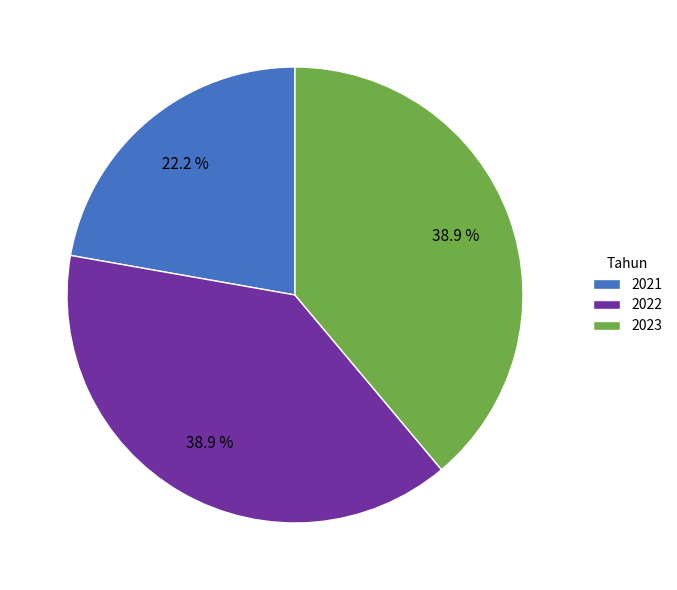

Does any single category account for the majority?

No